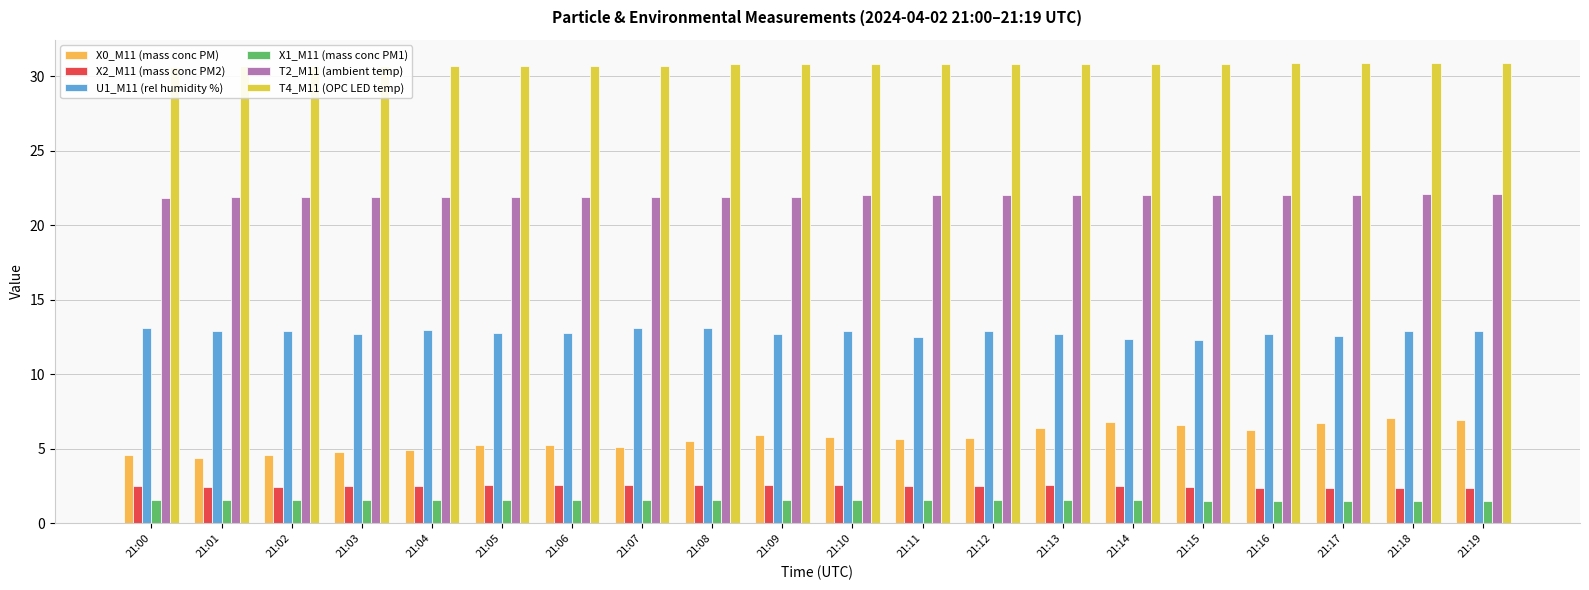

Which series has the widest spread of values?

X0_M11 (mass conc PM)